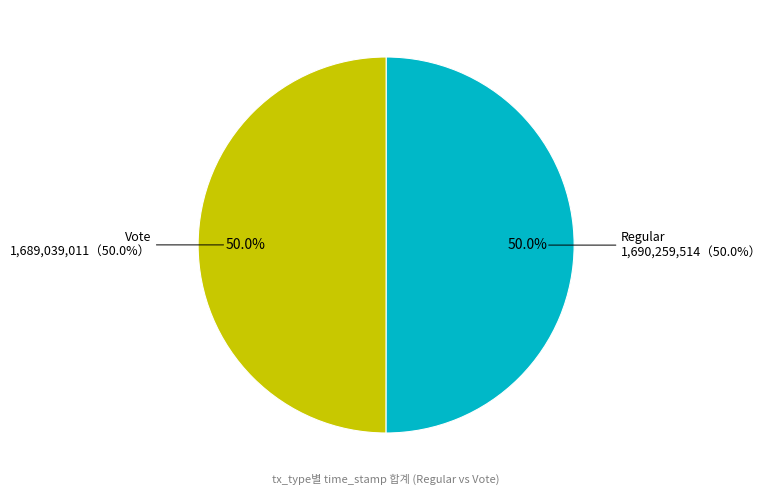

What is the change in value from Regular to Vote?

-1220503